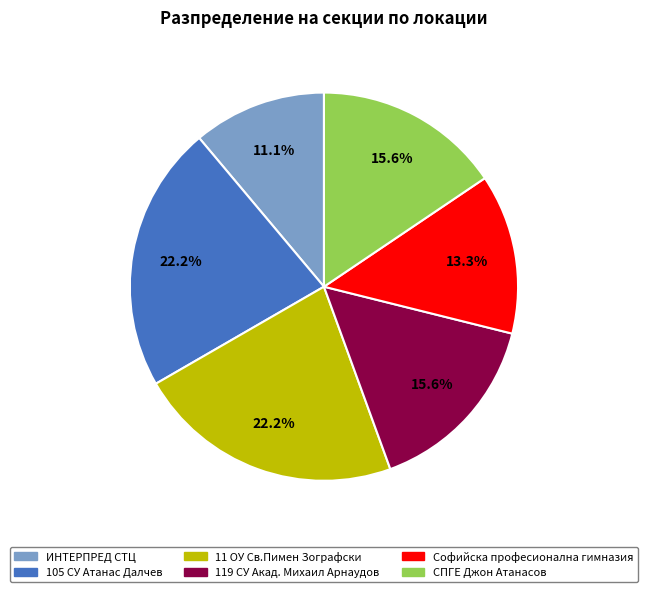

Which category has the smallest portion of the pie?

ИНТЕРПРЕД СТЦ